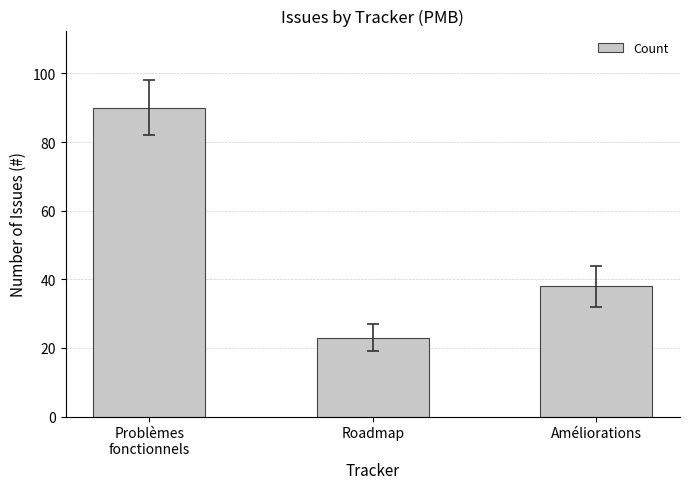

Which label corresponds to the largest value in the chart?

Problèmes
fonctionnels